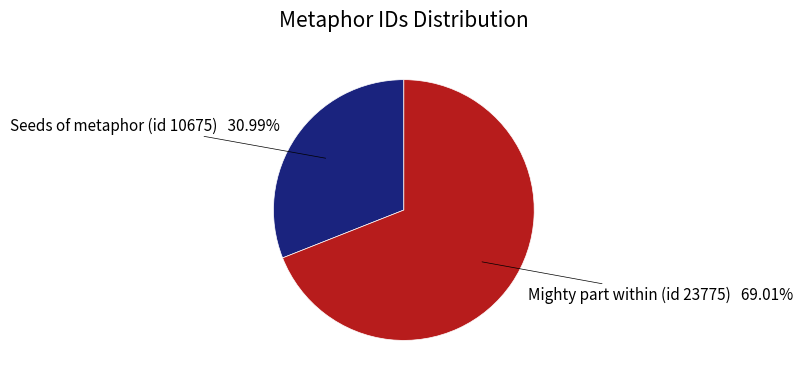

Which slice is the smallest?

Seeds of metaphor (id 10675)